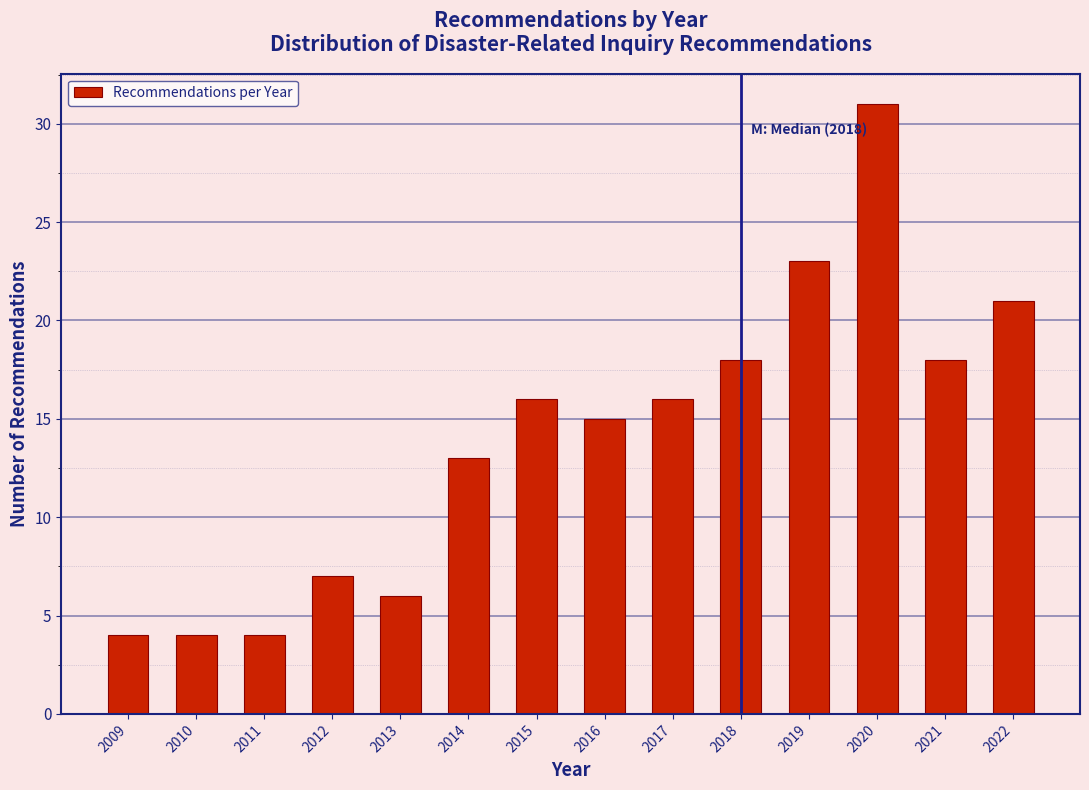

Reading right to left, list all the values displayed in this chart.

2022=21	2021=18	2020=31	2019=23	2018=18	2017=16	2016=15	2015=16	2014=13	2013=6	2012=7	2011=4	2010=4	2009=4